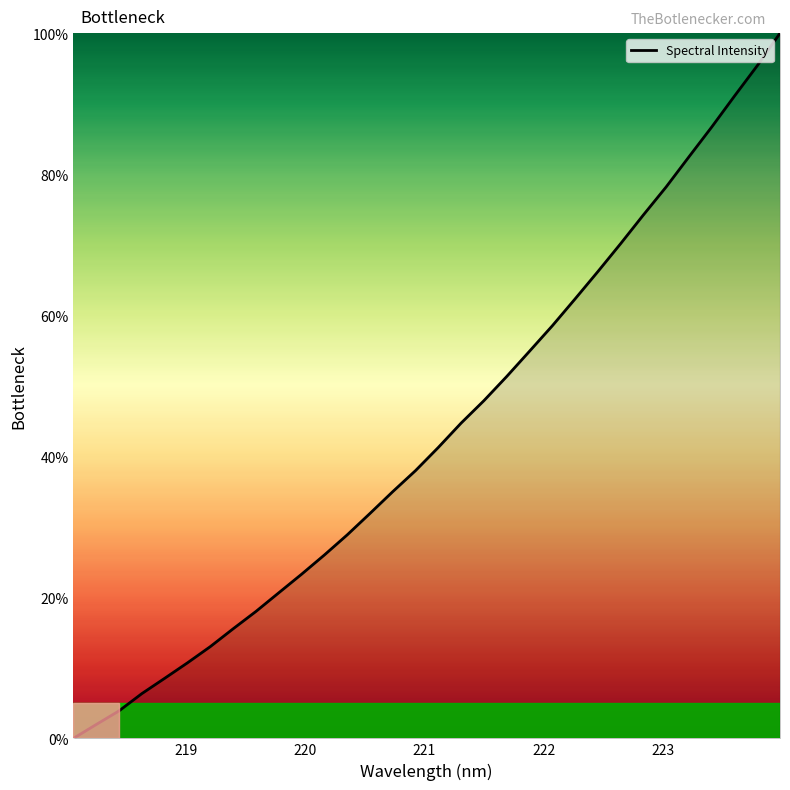

True or false: the data has more than 1 interior local peaks.

False